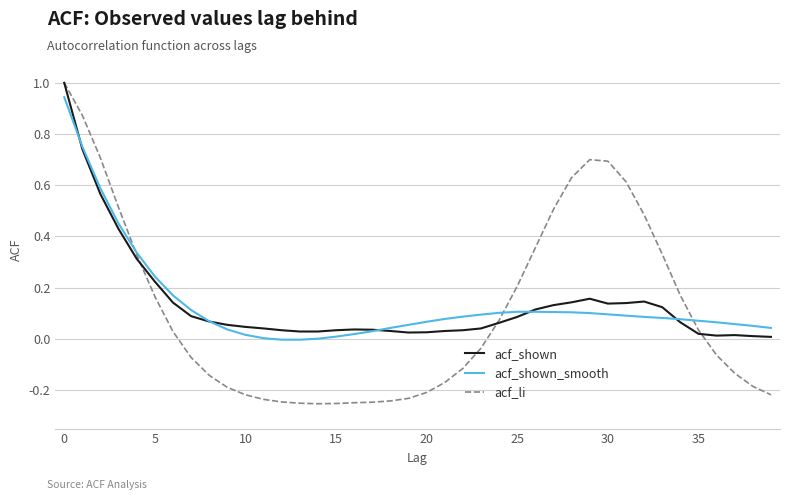

Which series has the largest range (max minus min)?

acf_li